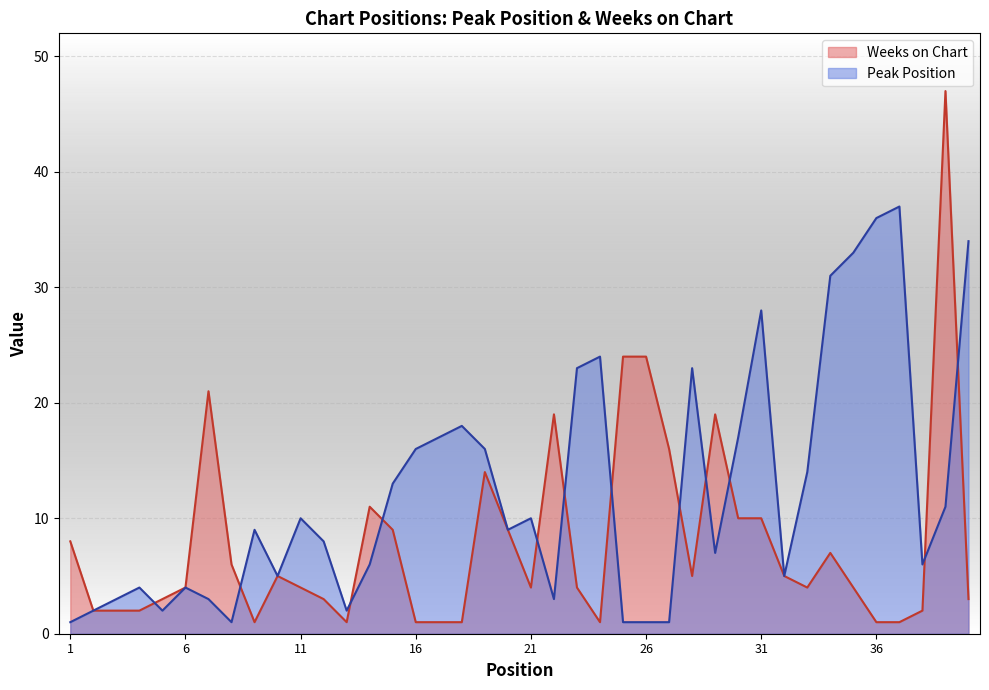

Reading left to right, list all the values displayed in this chart.

Peak Position: 1	2	3	4	2	4	3	1	9	5	10	8	2	6	13	16	17	18	16	9	10	3	23	24	1	1	1	23	7	17	28	5	14	31	33	36	37	6	11	34
Weeks on Chart: 8	2	2	2	3	4	21	6	1	5	4	3	1	11	9	1	1	1	14	9	4	19	4	1	24	24	16	5	19	10	10	5	4	7	4	1	1	2	47	3